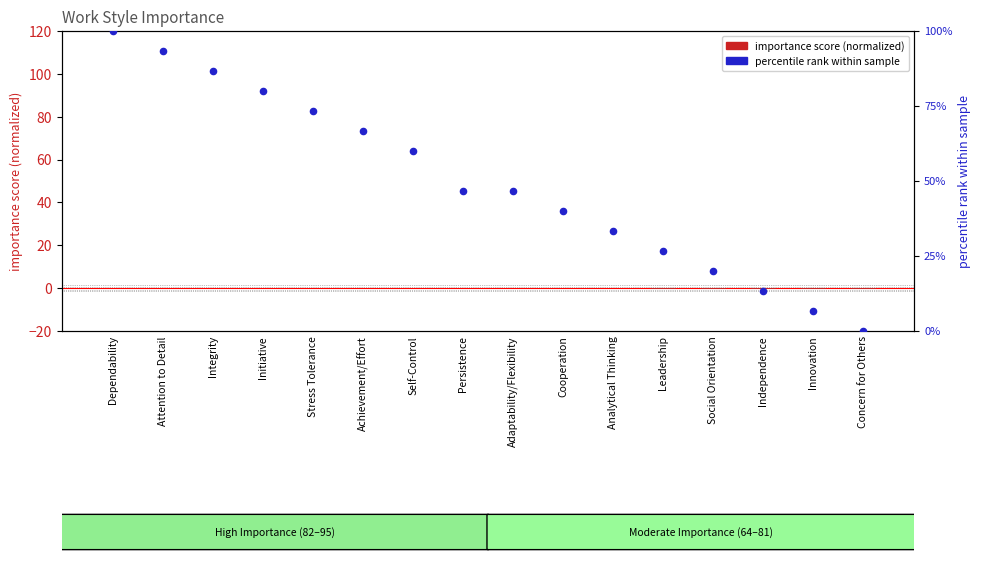

Is the value of percentile rank at Adaptability/Flexibility greater than the value of importance score (normalized) at Independence?

Yes